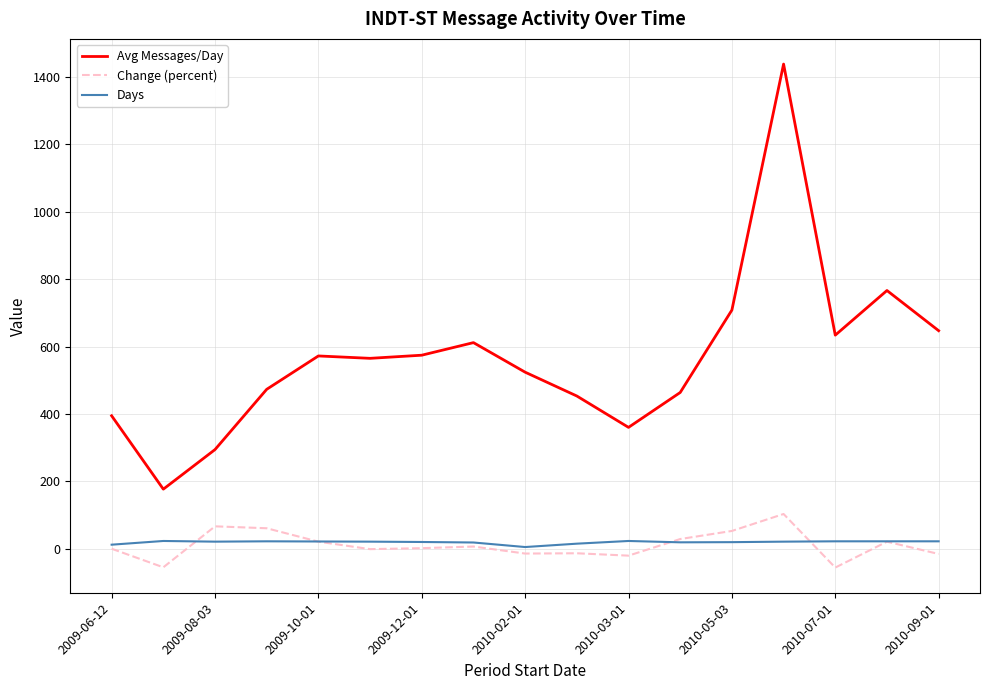

Which series has the widest spread of values?

Avg Messages/Day